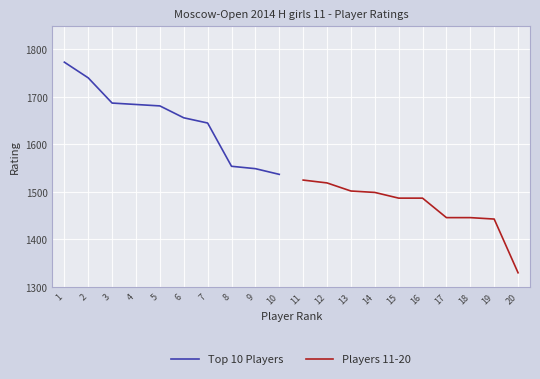

What is the maximum value shown in the chart?

1773